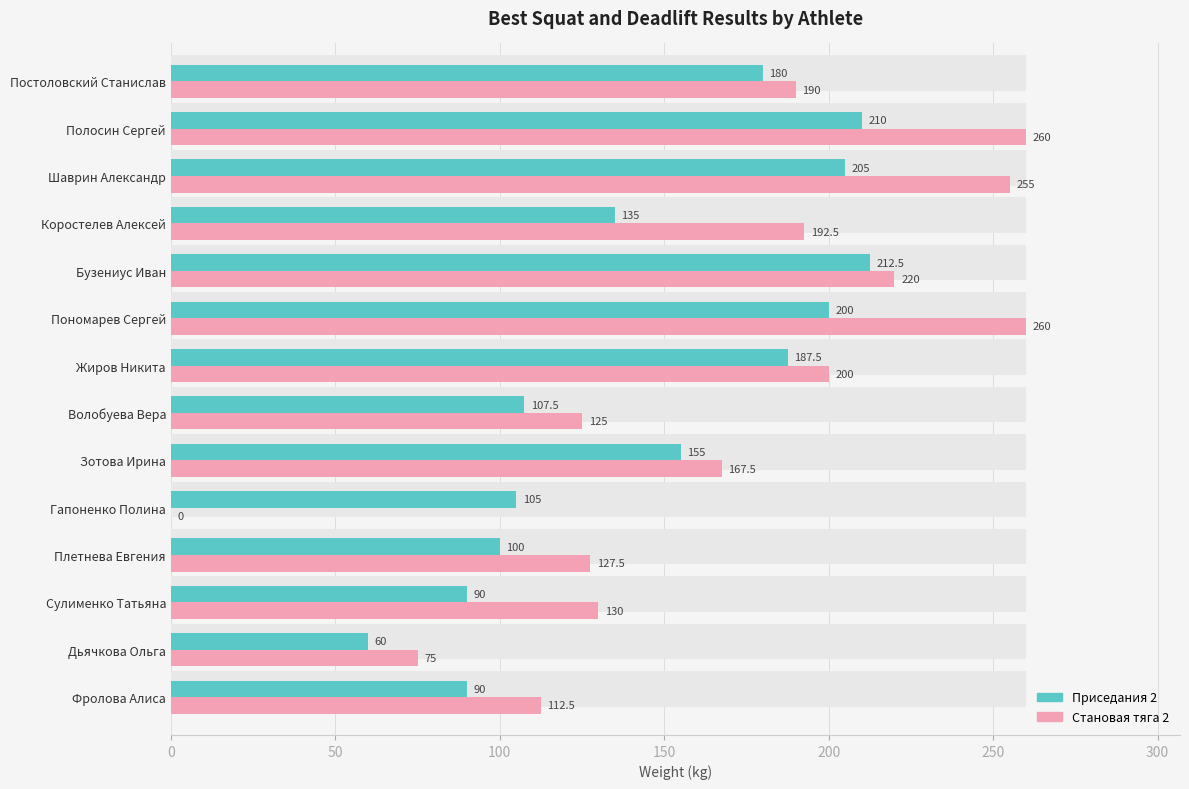

Which series has the largest total across all categories?

Становая тяга 2